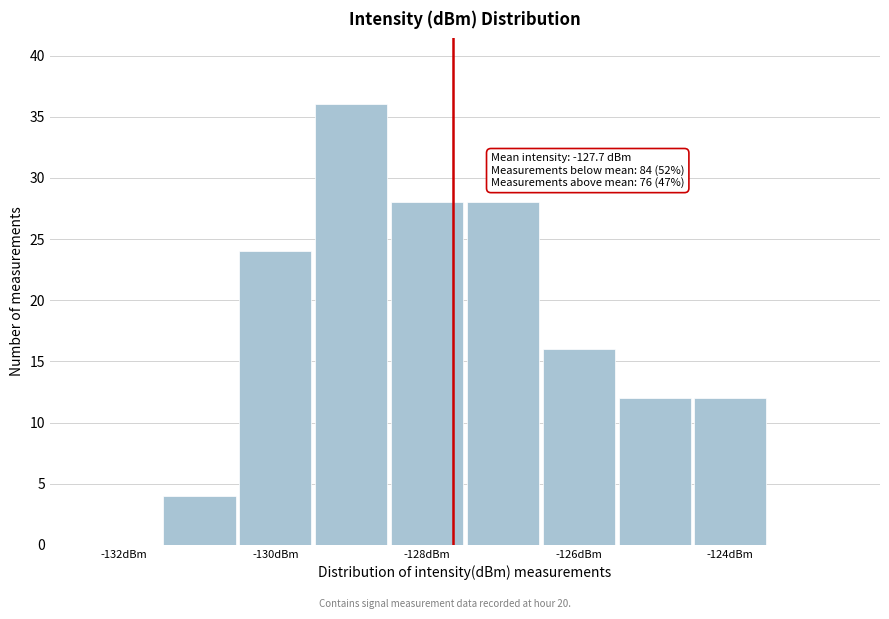

Over which range of the x-axis is the bar tallest?

-129.5 to -128.5